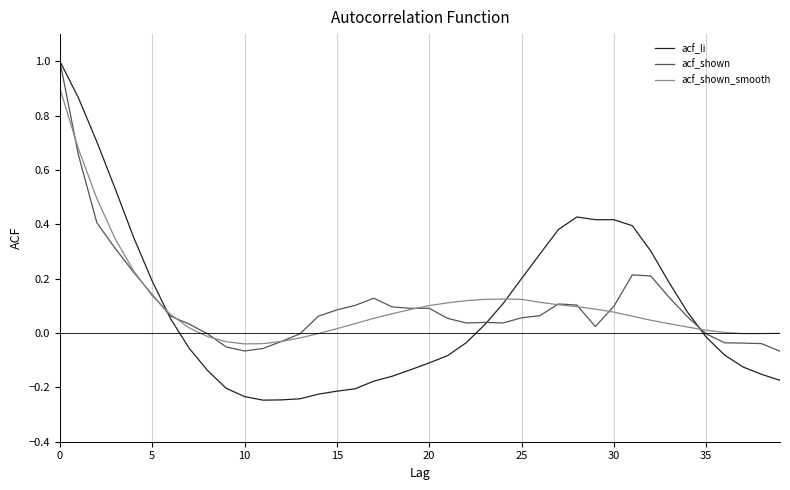

What is the highest value of the acf_shown series?

1.0